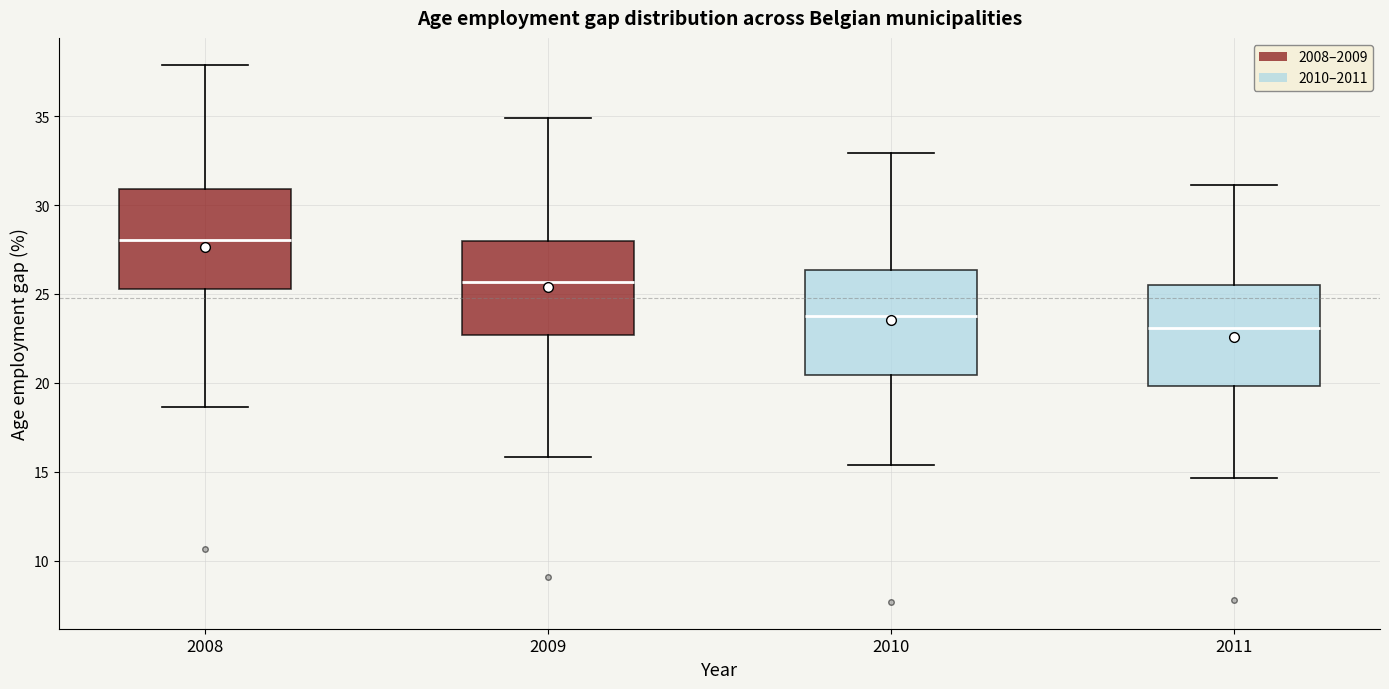

Reading left to right, read every box against the y-axis: the position of its median line, the range the box covers, and the ends of its whiskers. The values are not printed on the chart, so give them approximately, as read against the axis.

2008: median 28.0, box 25.5 to 31.0, whiskers 18.5 to 38.0
2009: median 25.5, box 22.5 to 28.0, whiskers 16.0 to 35.0
2010: median 24.0, box 20.5 to 26.5, whiskers 15.5 to 33.0
2011: median 23.0, box 20.0 to 25.5, whiskers 14.5 to 31.0